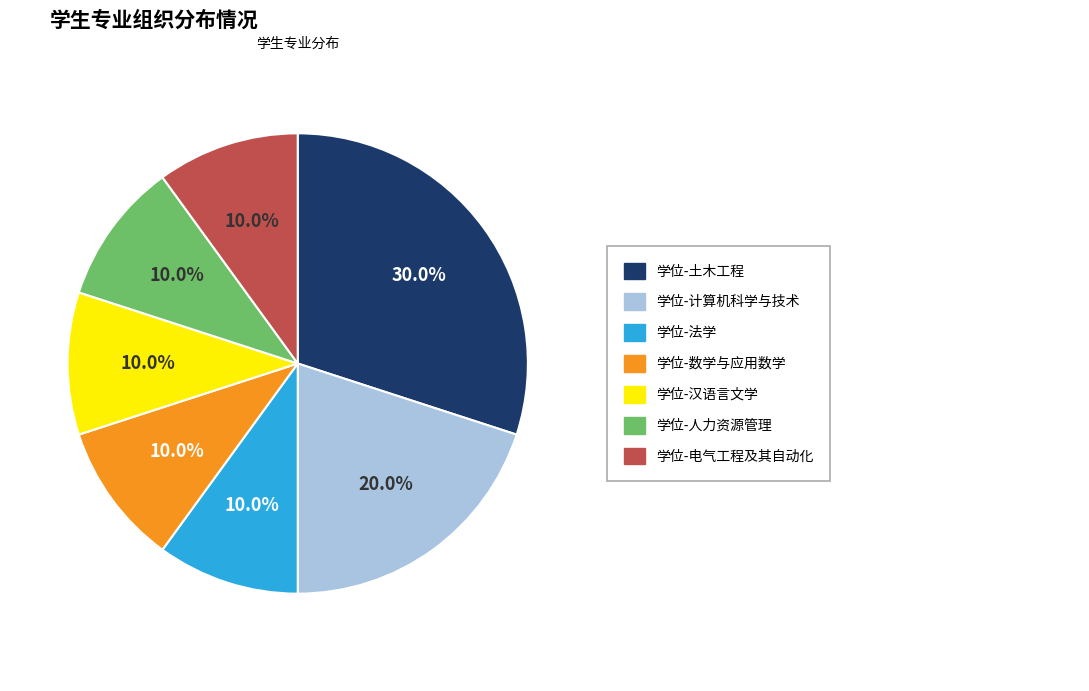

Is there a majority slice in this chart?

No